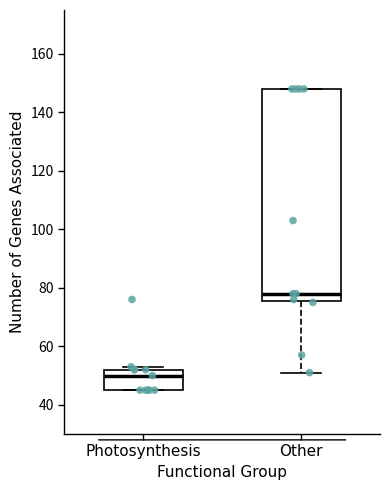

Which box's median line is the lowest?

Photosynthesis